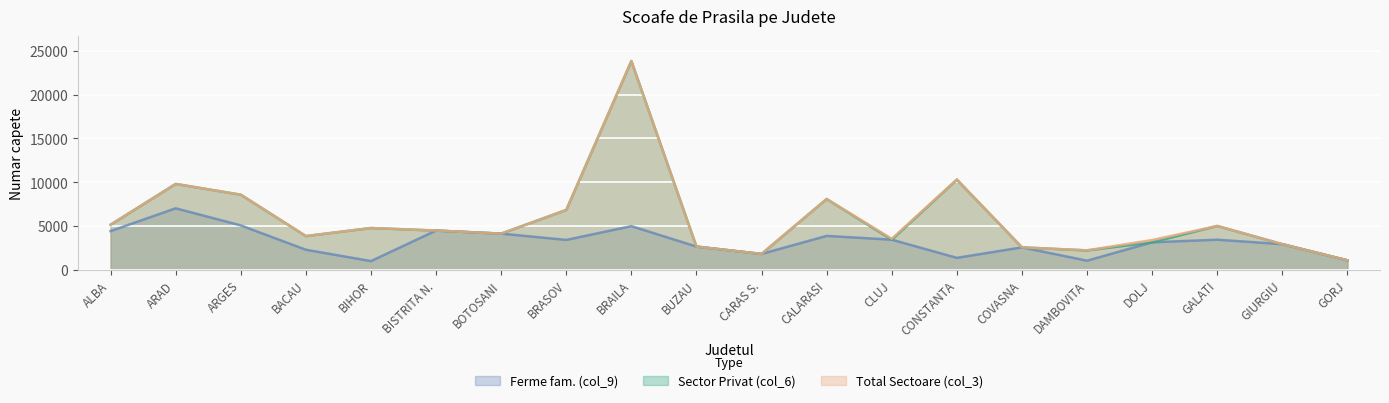

At which category is the sum across all series the highest?

BRAILA